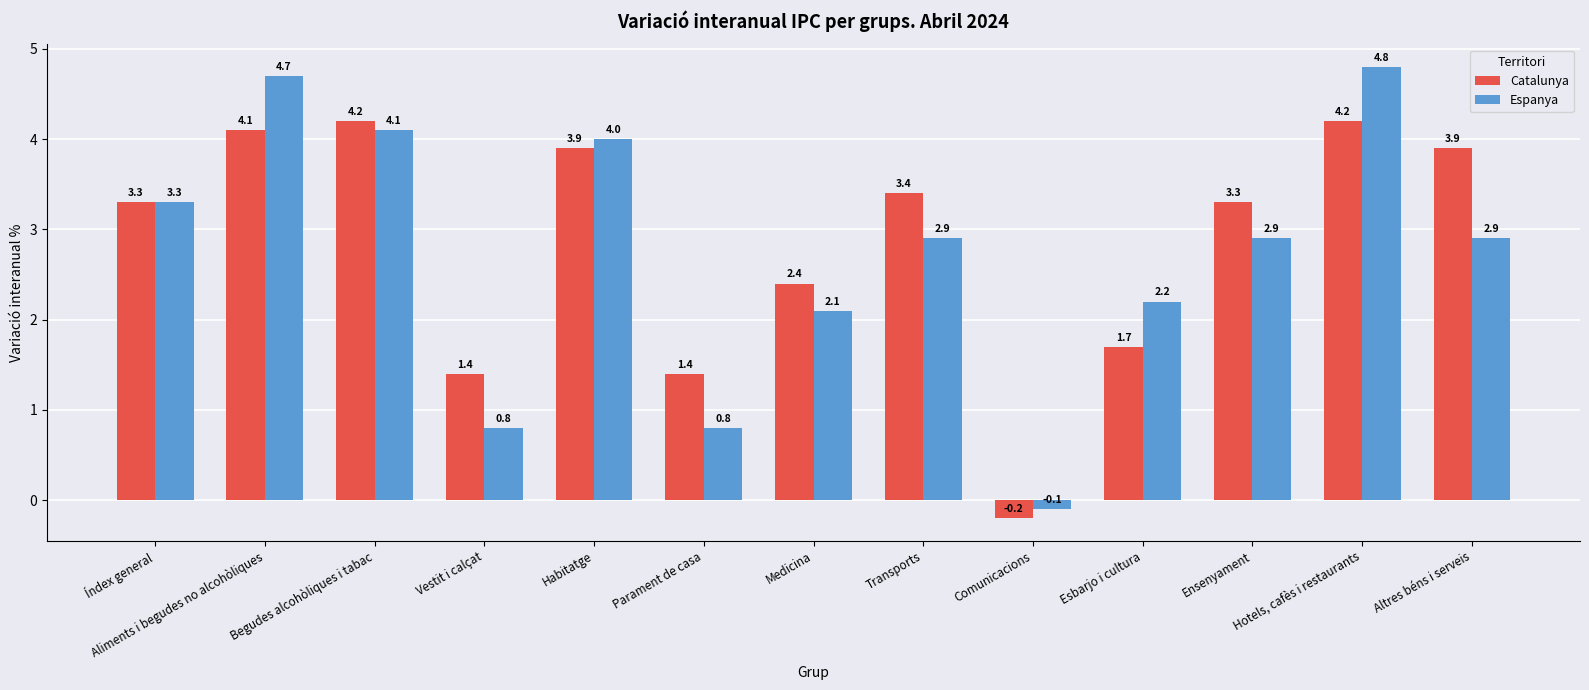

What is the difference between the maximum and minimum values in the Catalunya series?

4.4